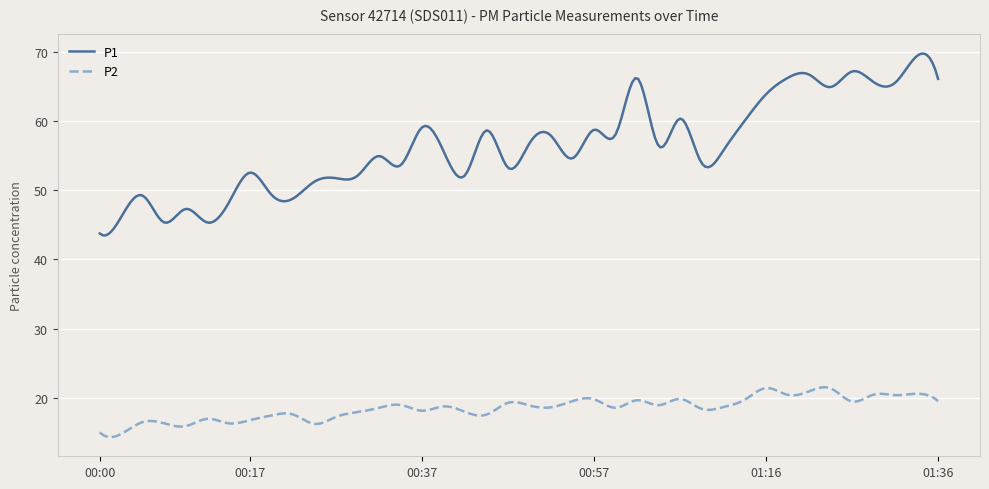

Which series has the largest total across all categories?

P1